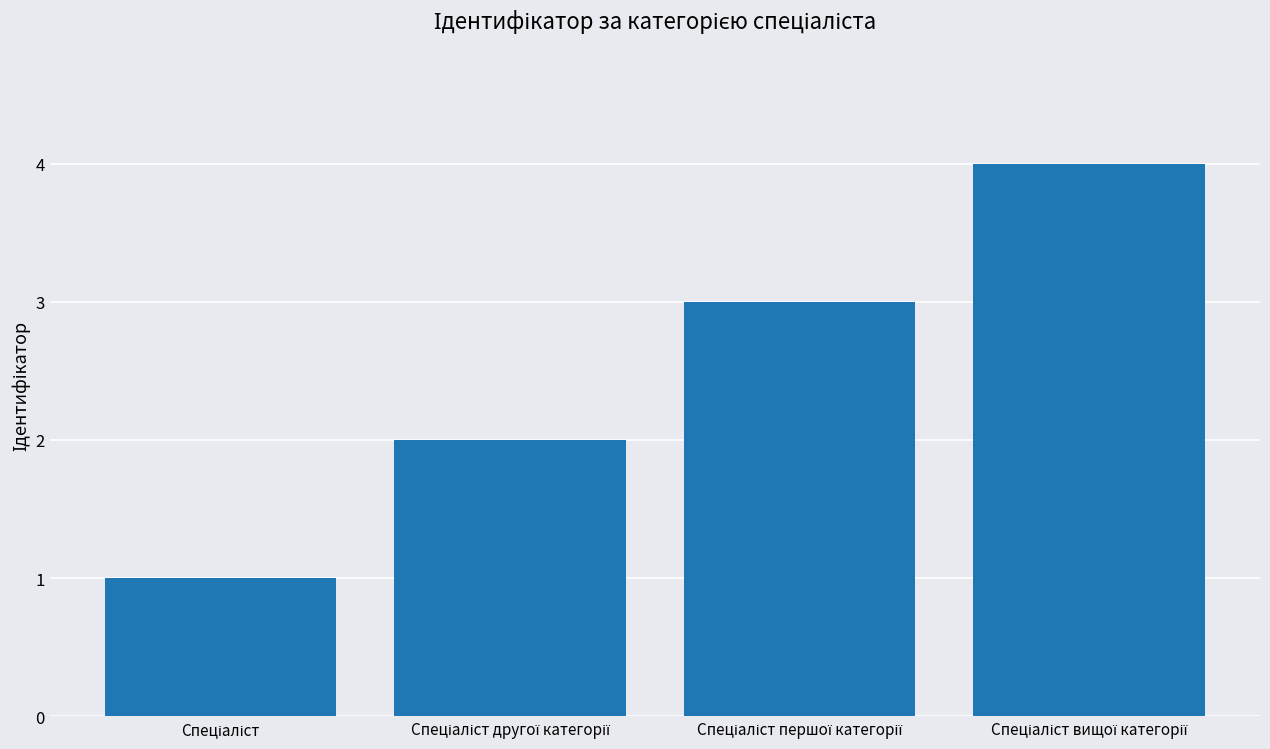

How many values are below 3?

2